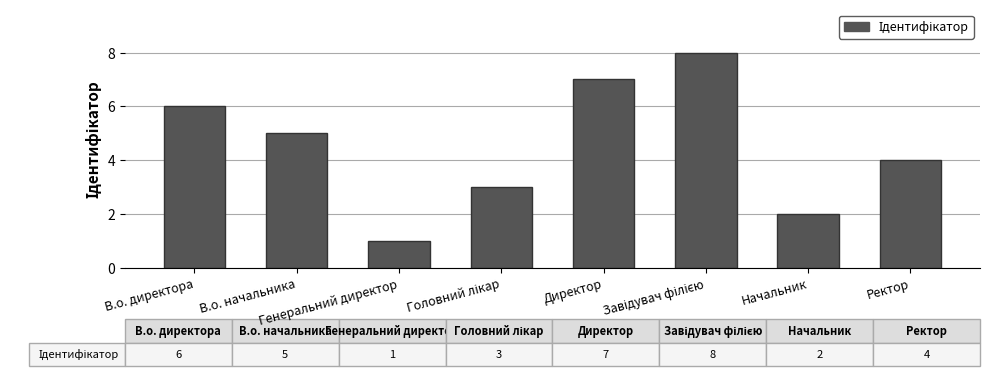

Are the bars grouped side by side (vs. stacked)?

No